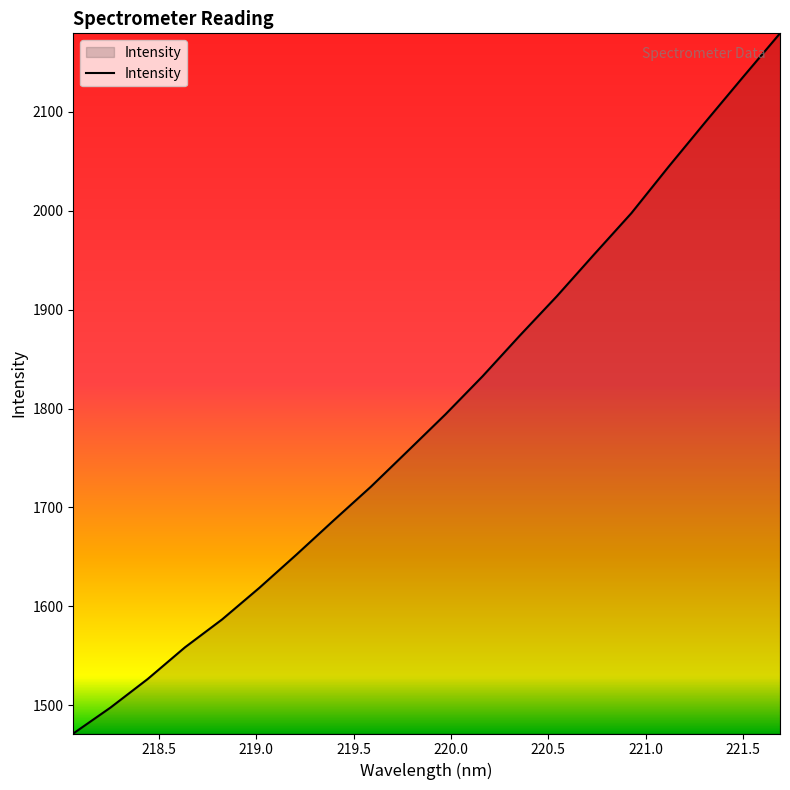

How many lines are shown in the chart?

1